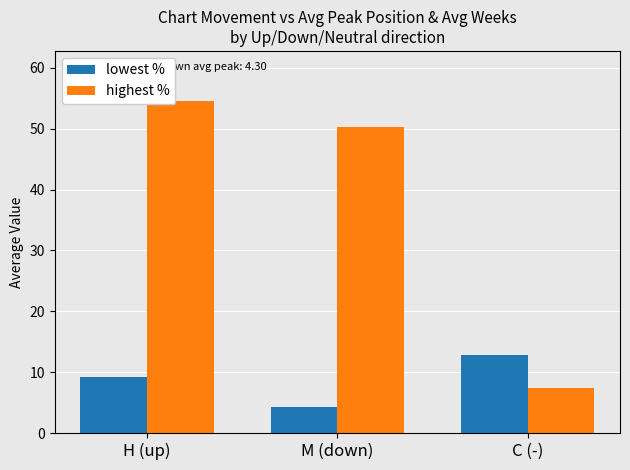

What is the sum of all highest % values?

112.2